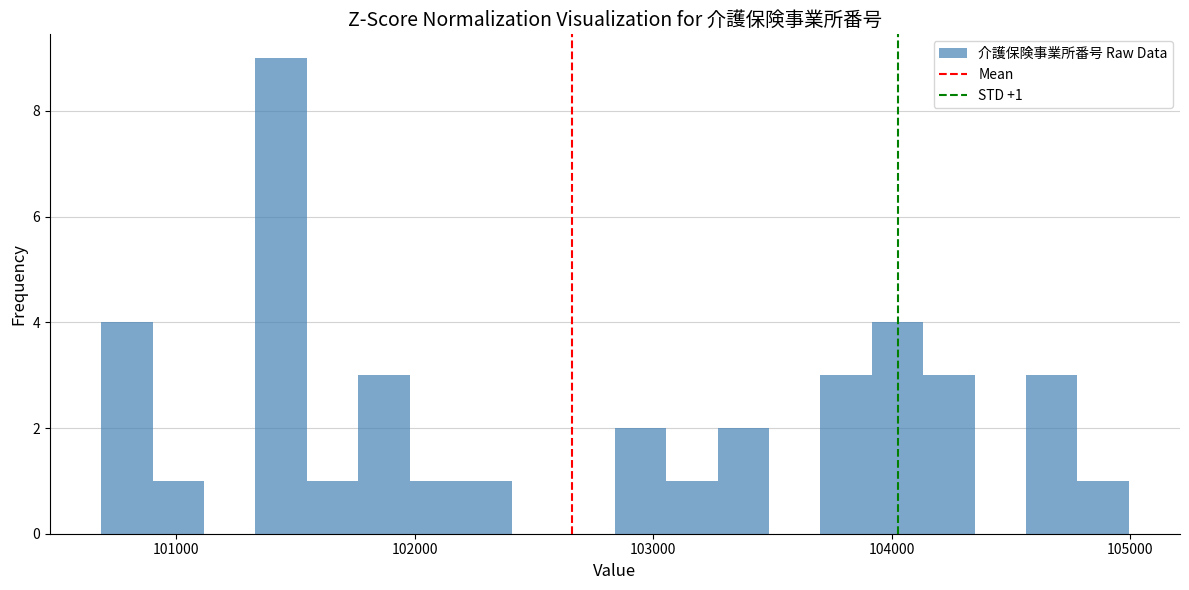

Around what value on the x-axis is the tallest bar? Give the approximate position of its centre, as read against the axis.

101400